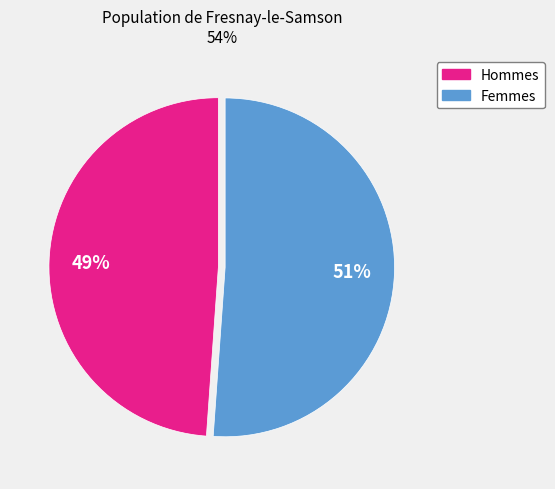

Is there a majority slice in this chart?

Yes